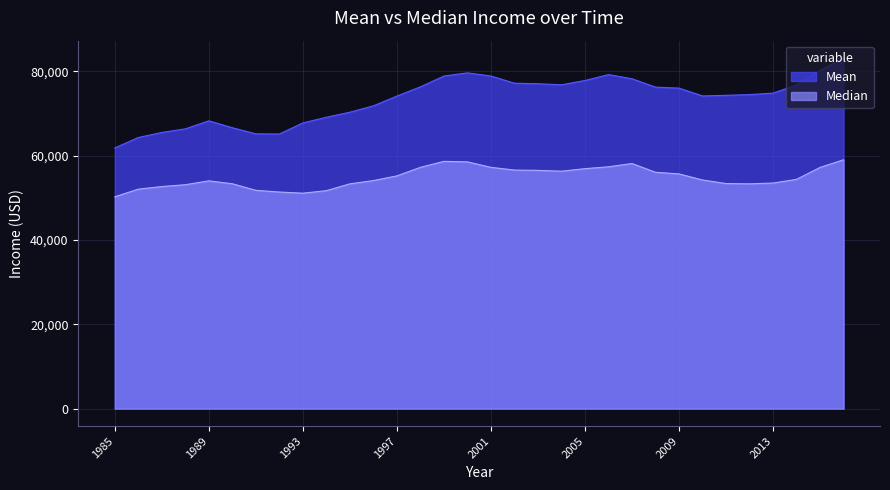

What is the difference between the maximum and minimum values in the Mean series?

21292